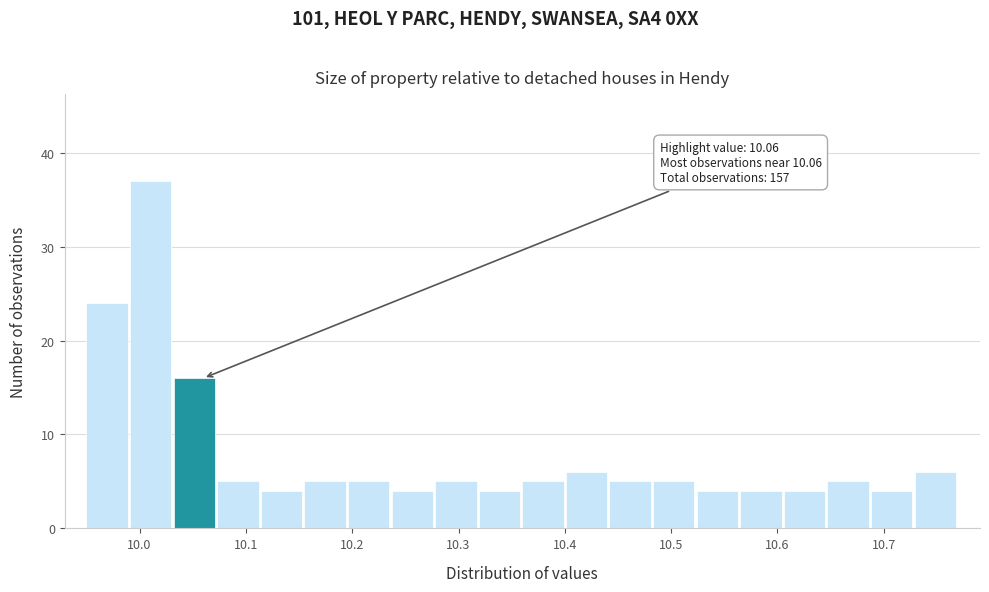

Over which range of the x-axis is the bar tallest?

9.991 to 10.032